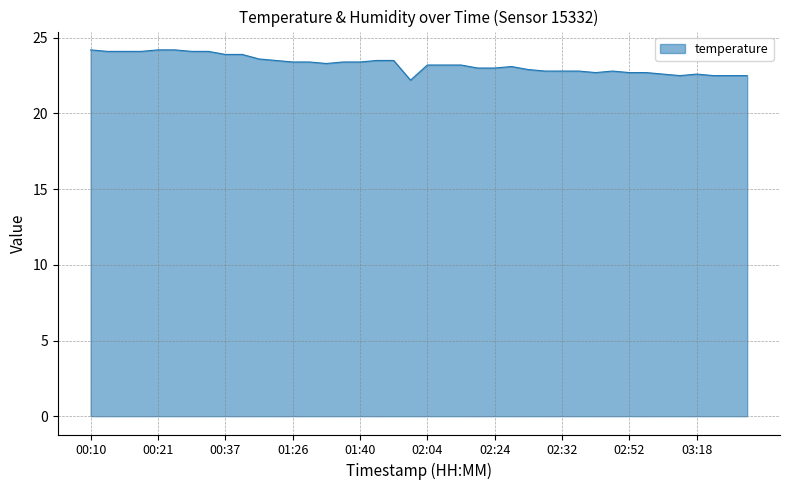

What is the difference between the maximum and minimum values?

2.0